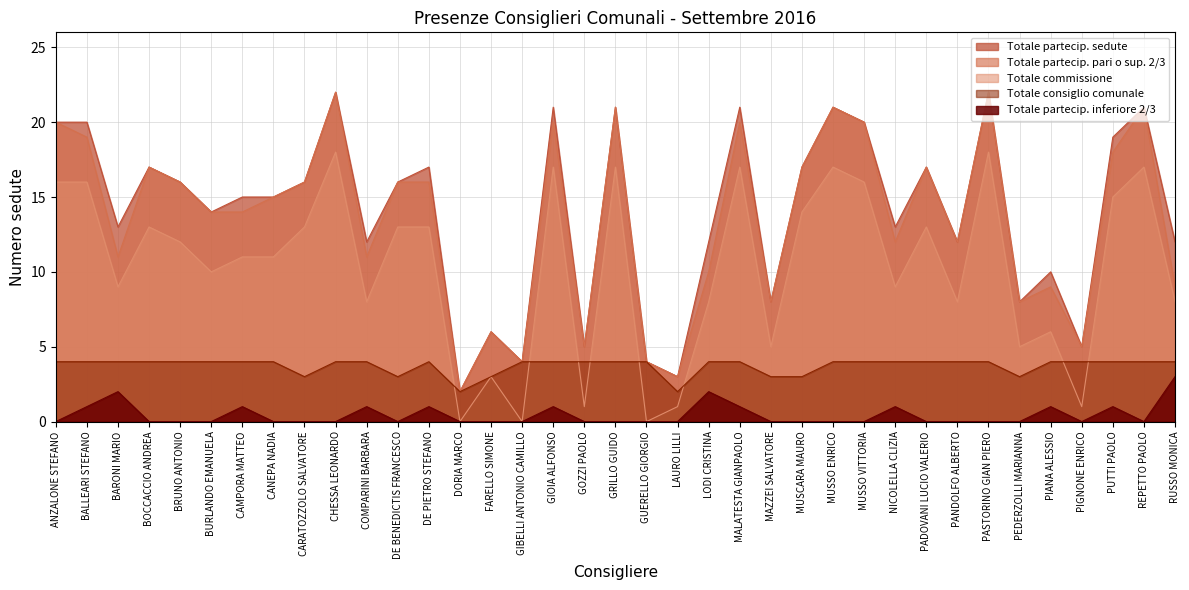

What is the difference between the maximum and minimum values in the Totale partecip. pari o sup. 2/3 series?

20